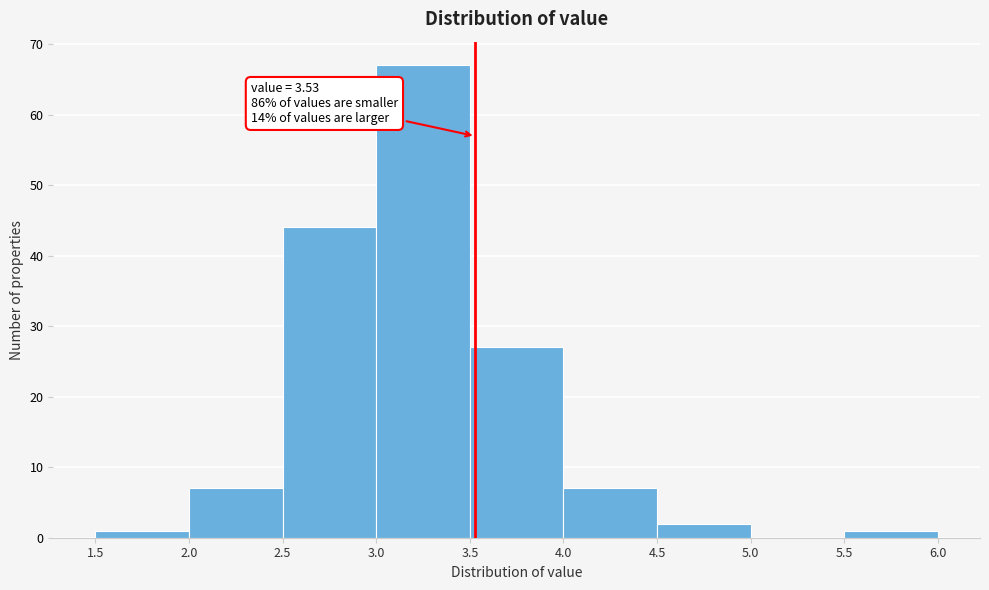

Over which range of the x-axis is the bar tallest?

3.0 to 3.5